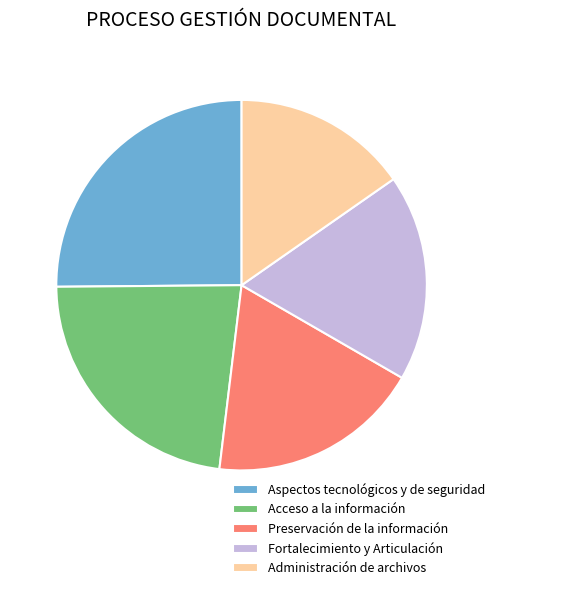

Do Aspectos tecnológicos y de seguridad and Acceso a la información together represent more than half of the pie?

No